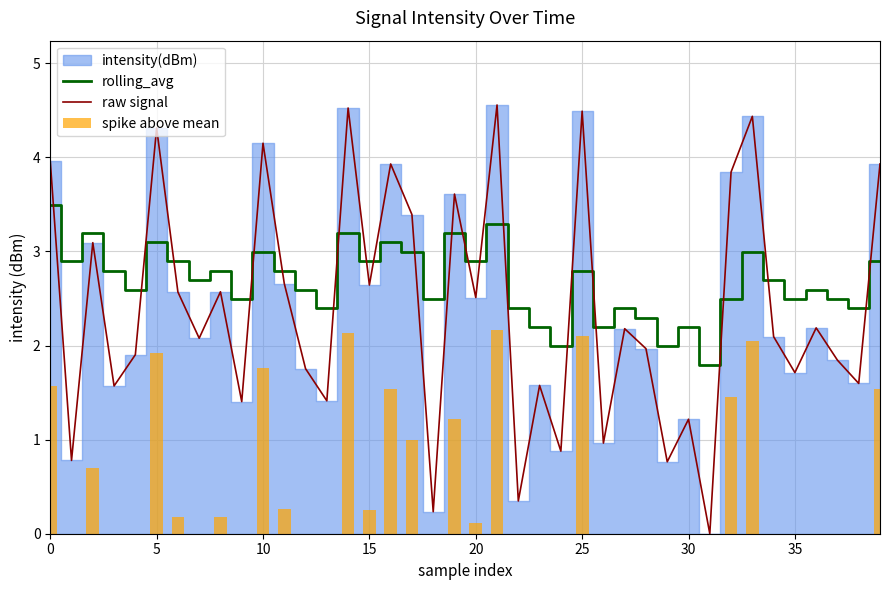

Which label corresponds to the largest value in the chart?

21